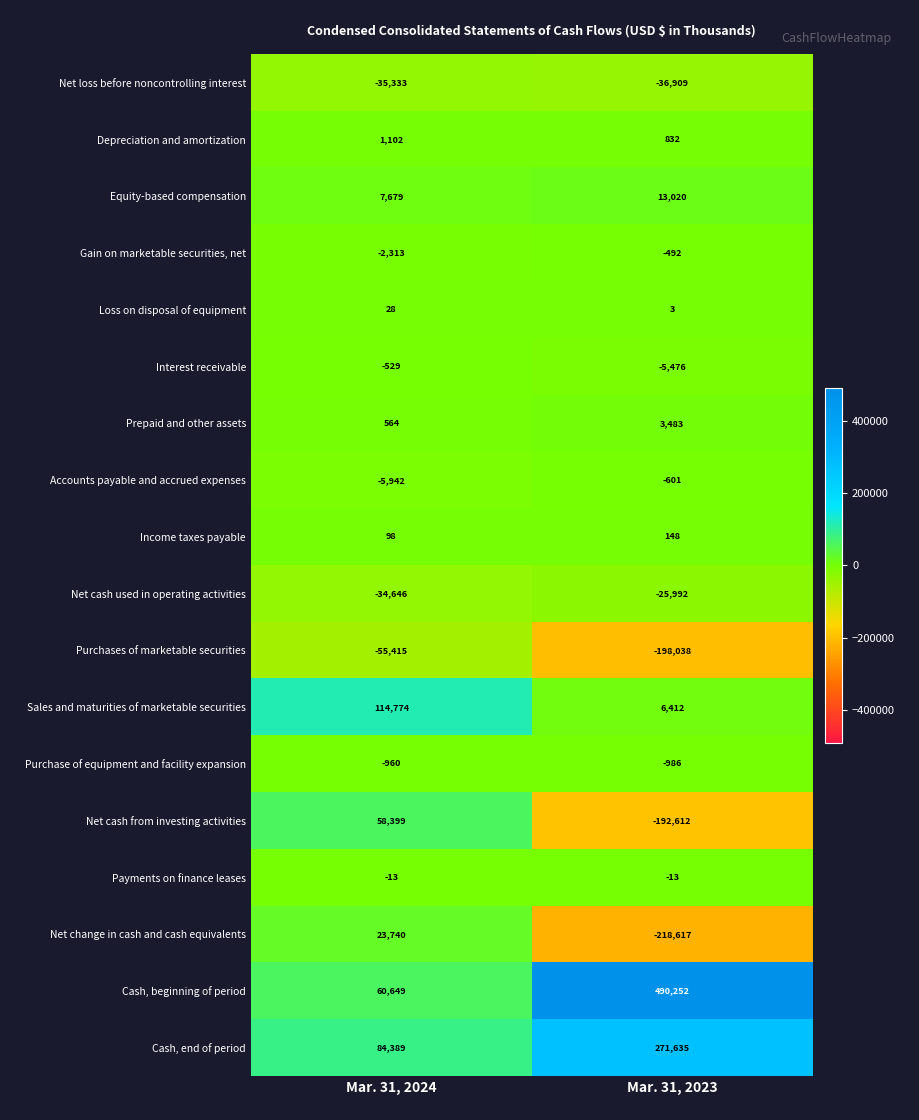

Which series has the widest spread of values?

Cash, beginning of period